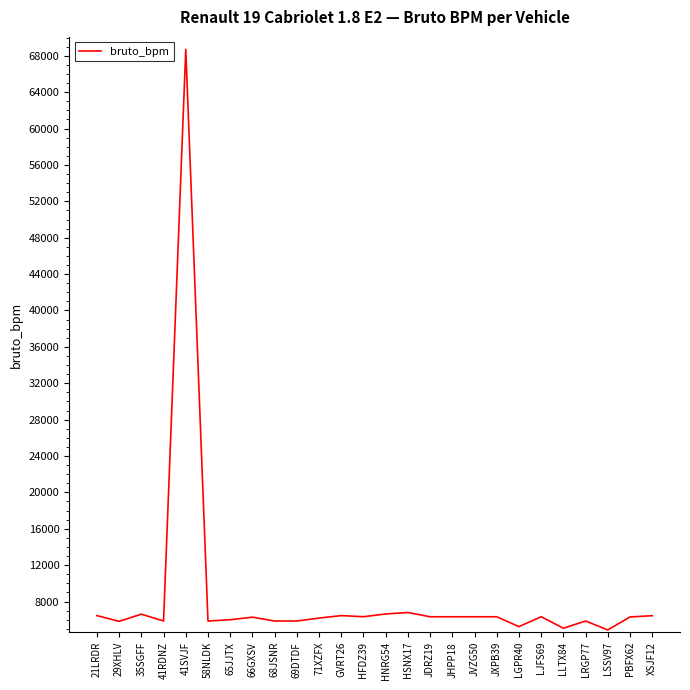

What is the change in value from 29XHLV to 68JSNR?

+36